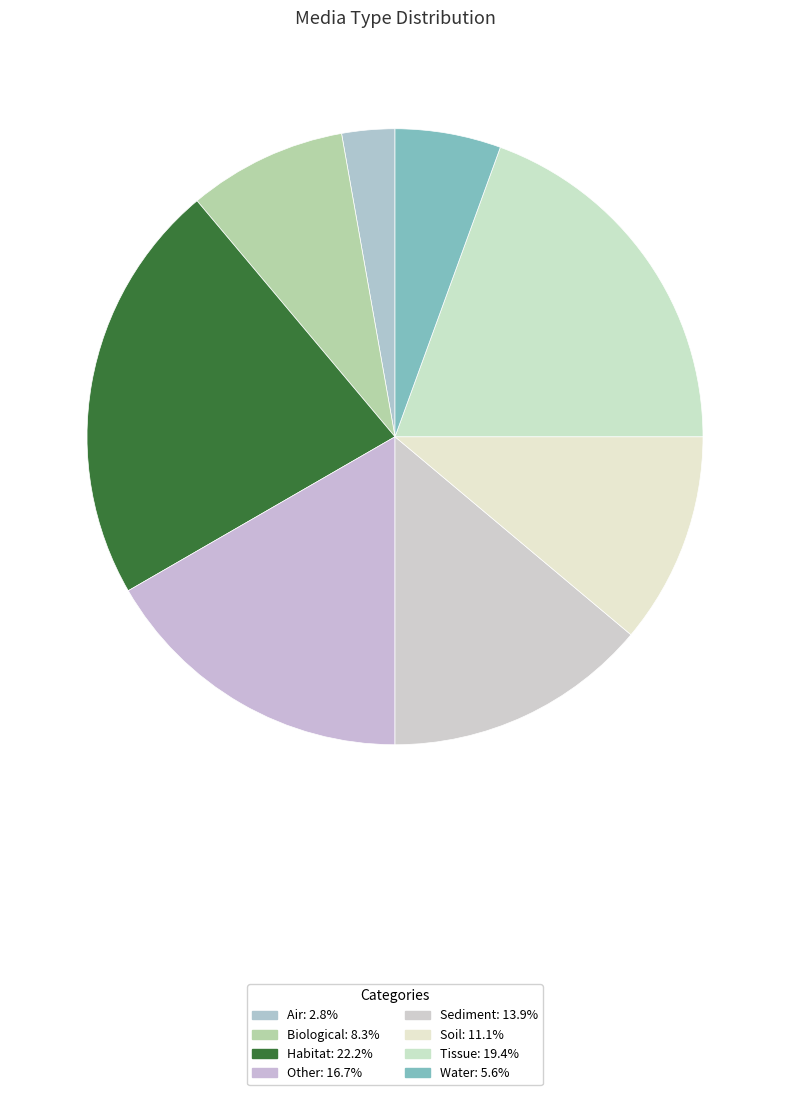

How many slices are in this pie chart?

8